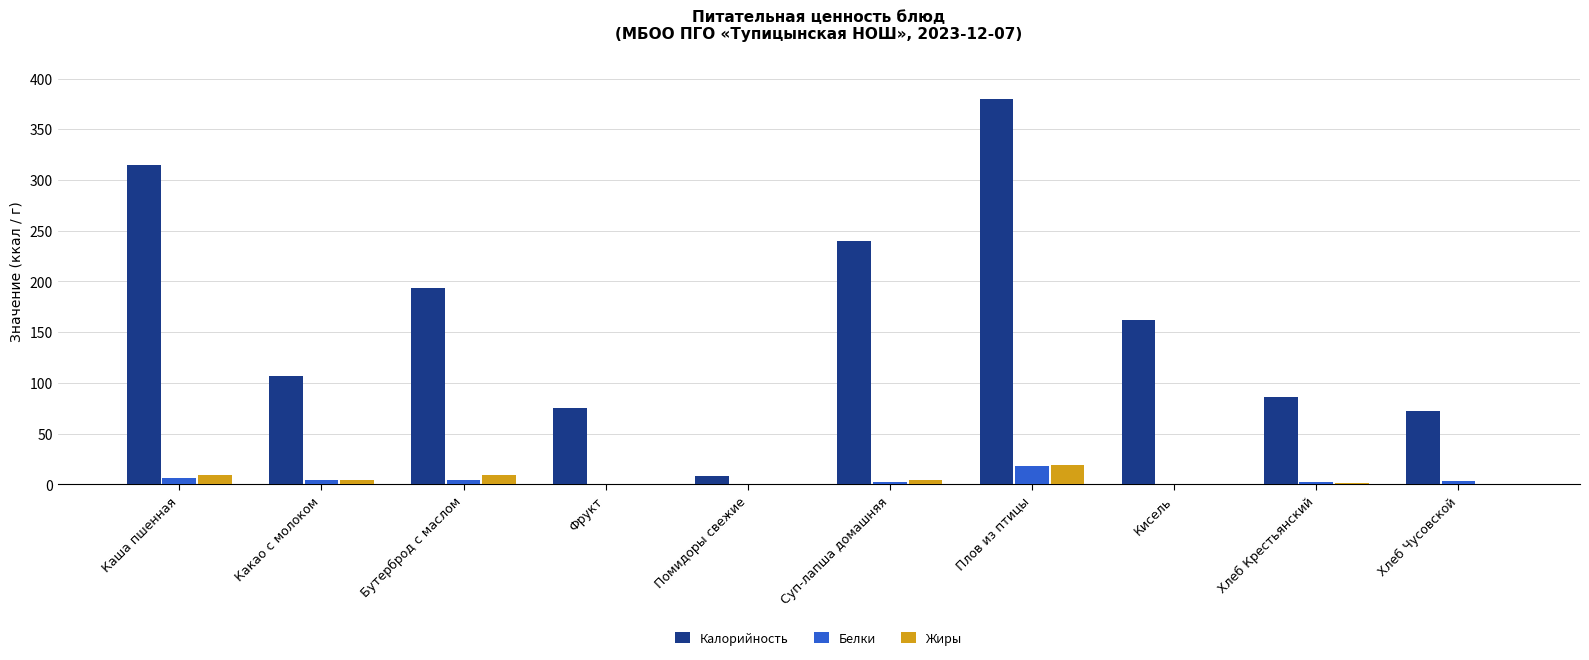

True or false: Жиры has a value of 19.0 at Плов из птицы.

True